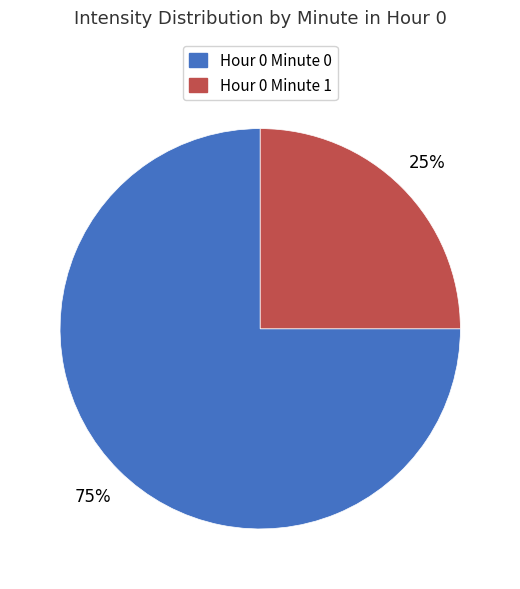

Is there a majority slice in this chart?

Yes